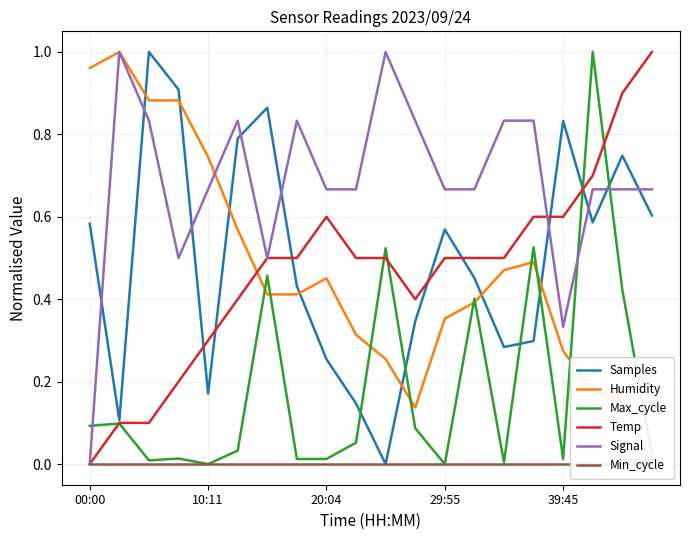

In Max_cycle, how many points are lower than both neighbors (excluding endpoints)?

5